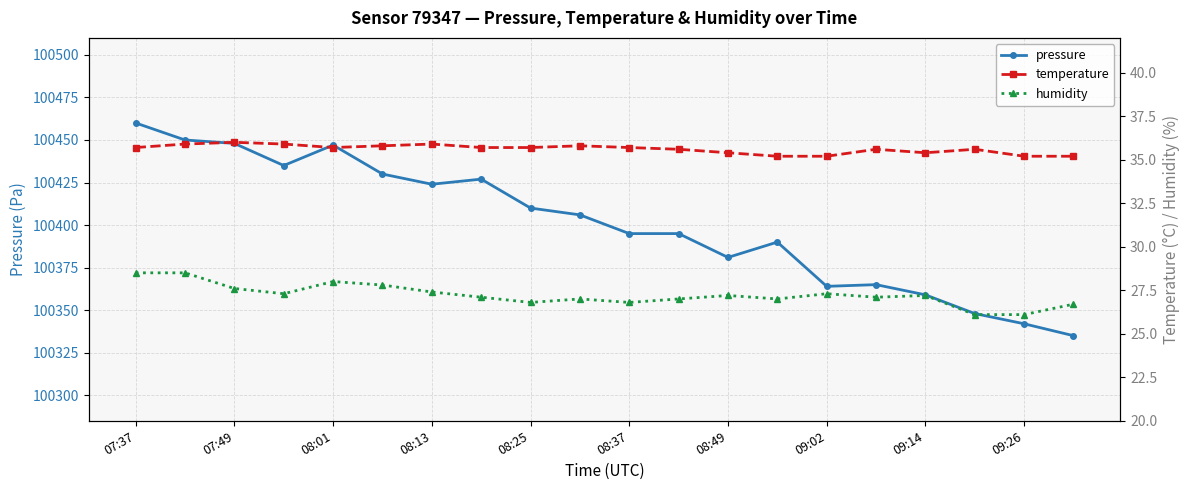

The value of pressure at 08:01 is 100447. True or false?

True